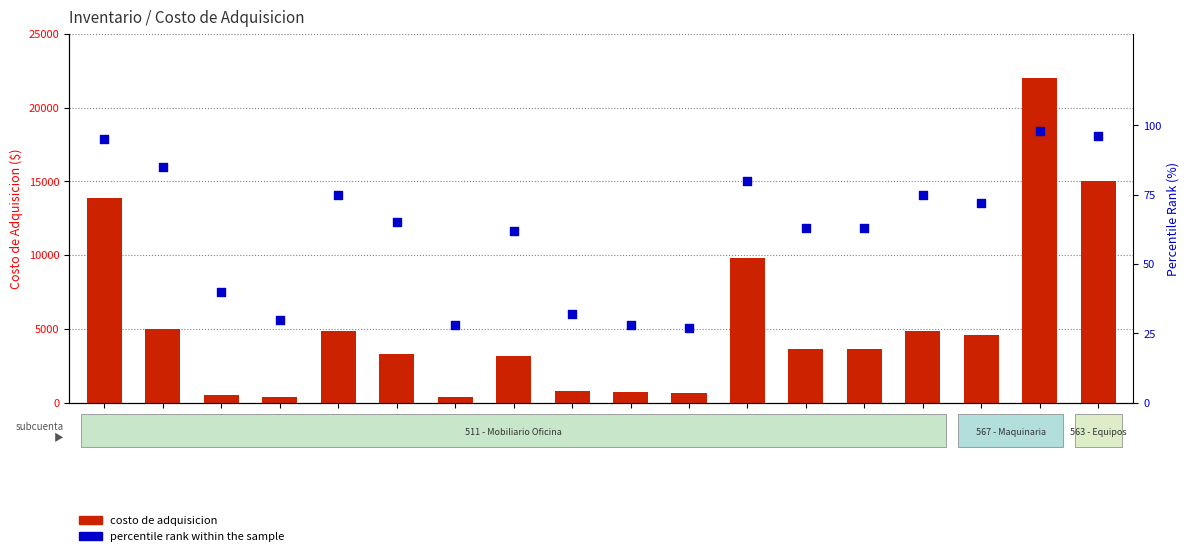

What are all the series names shown in the legend?

costo de adquisicion, percentile rank within the sample